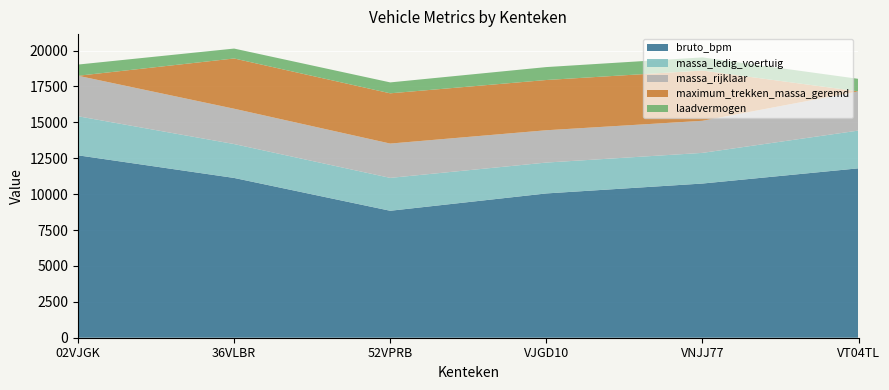

Reading left to right, what are all the values shown in this chart?

bruto_bpm: 12704	11128	8842	10049	10738	11798
massa_ledig_voertuig: 2720	2360	2290	2150	2135	2630
massa_rijklaar: 2820	2460	2390	2250	2235	2730
maximum_trekken_massa_geremd: 0	3500	3500	3500	3500	0
laadvermogen: 780	690	760	900	915	870